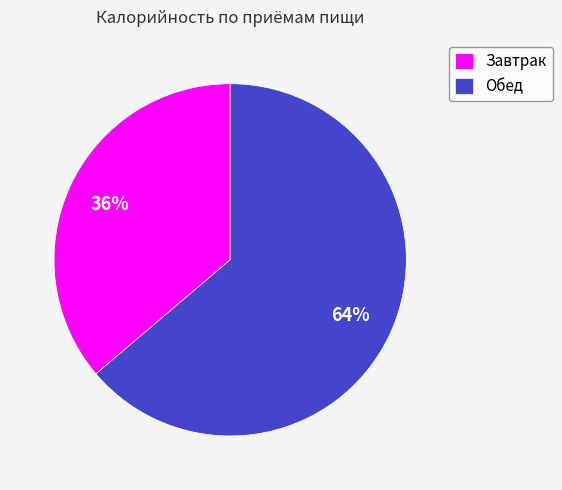

Approximately how many times larger is the value at Завтрак compared to Обед?

0.6